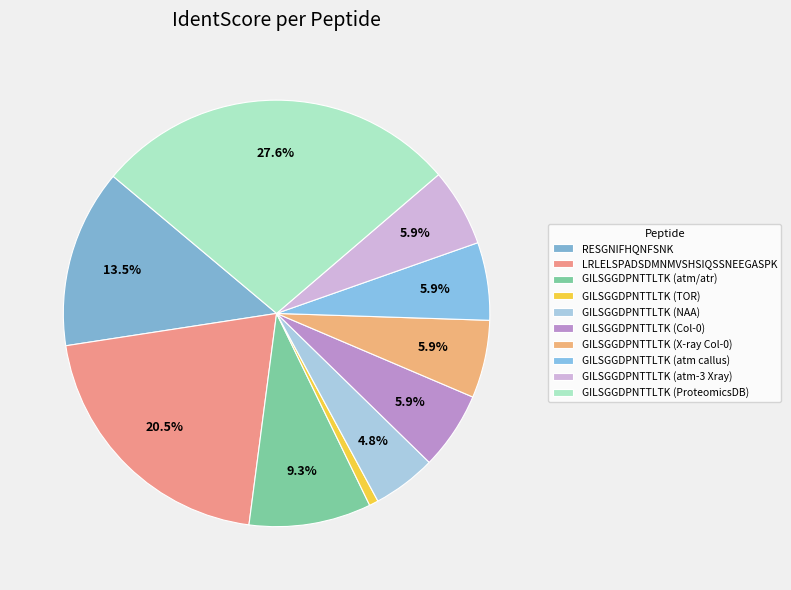

Does any single category account for the majority?

No